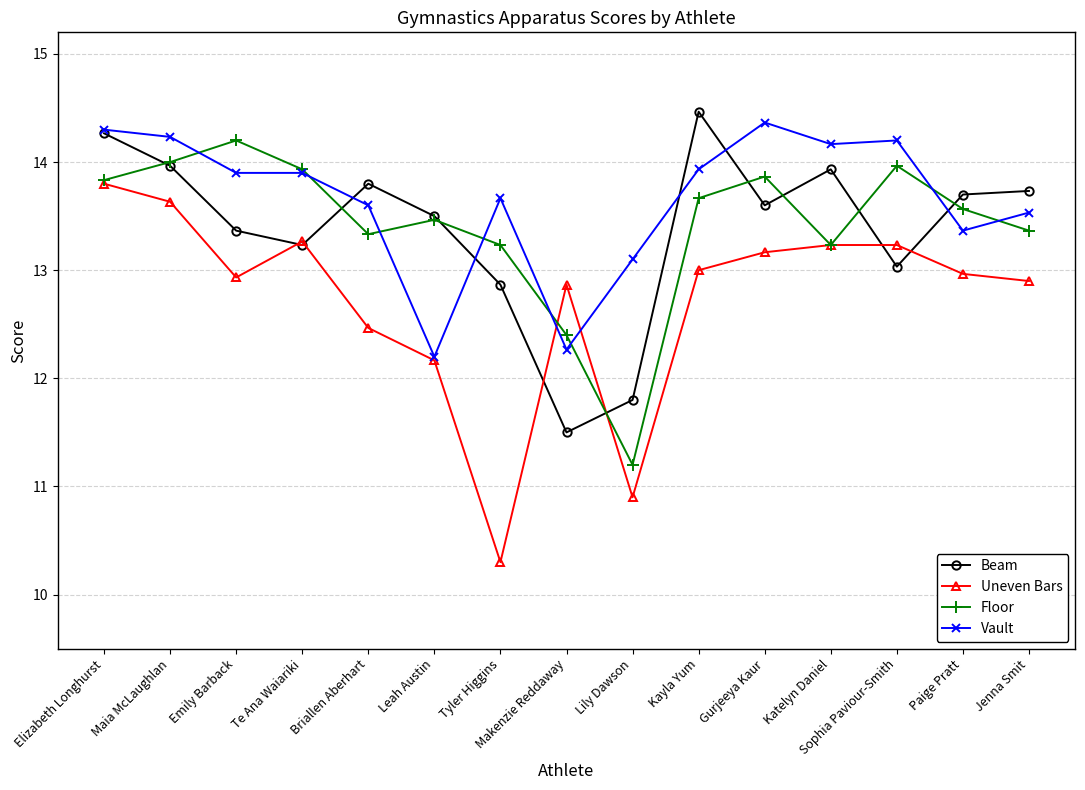

What is the label of the 6th point from the right?

Kayla Yum